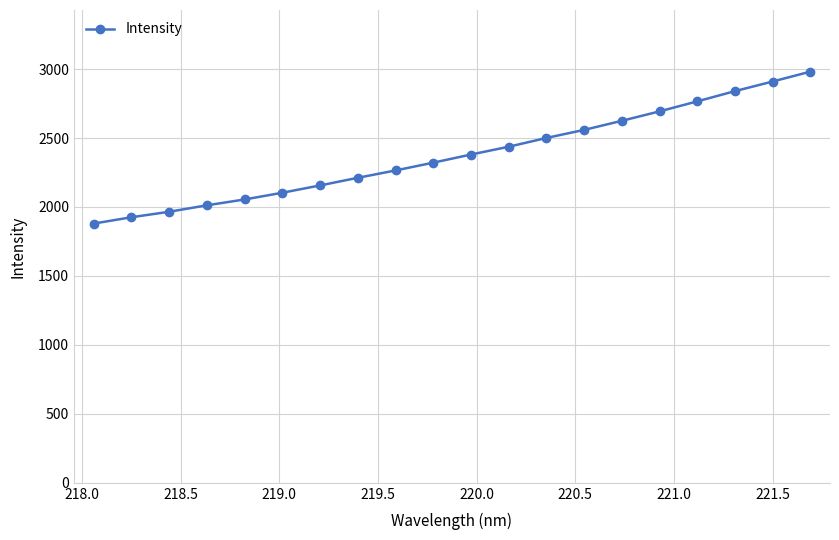

What is the difference between the second highest and second lowest values?

984.1